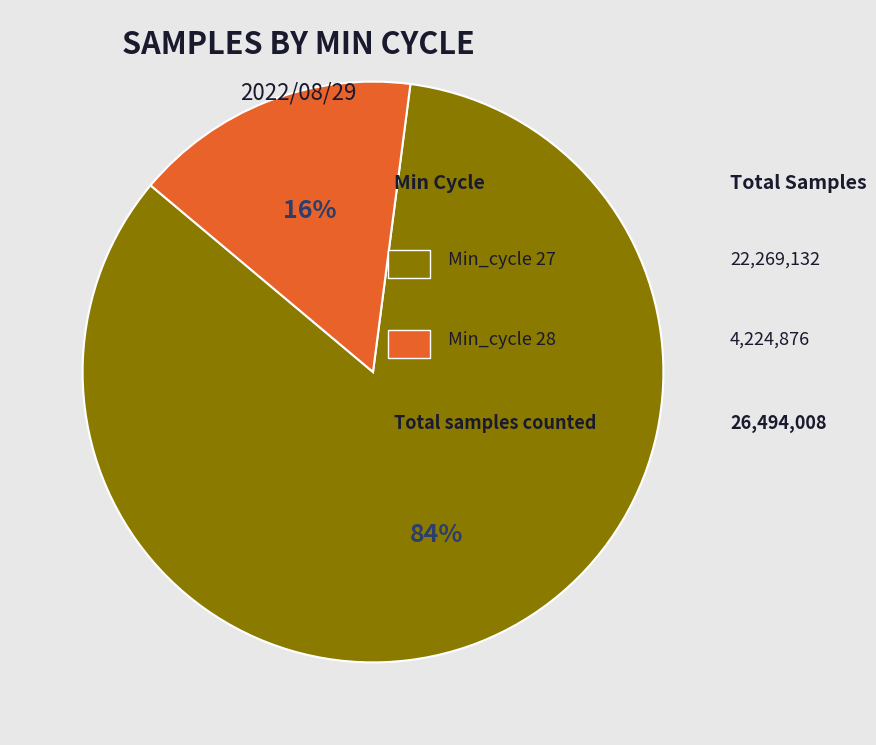

To the nearest percent, what is the average slice percentage?

50%